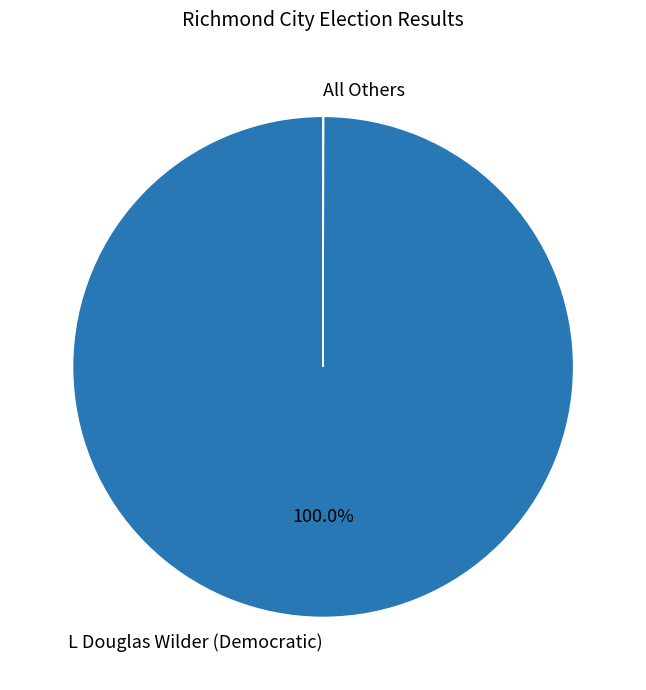

Is there a majority slice in this chart?

Yes